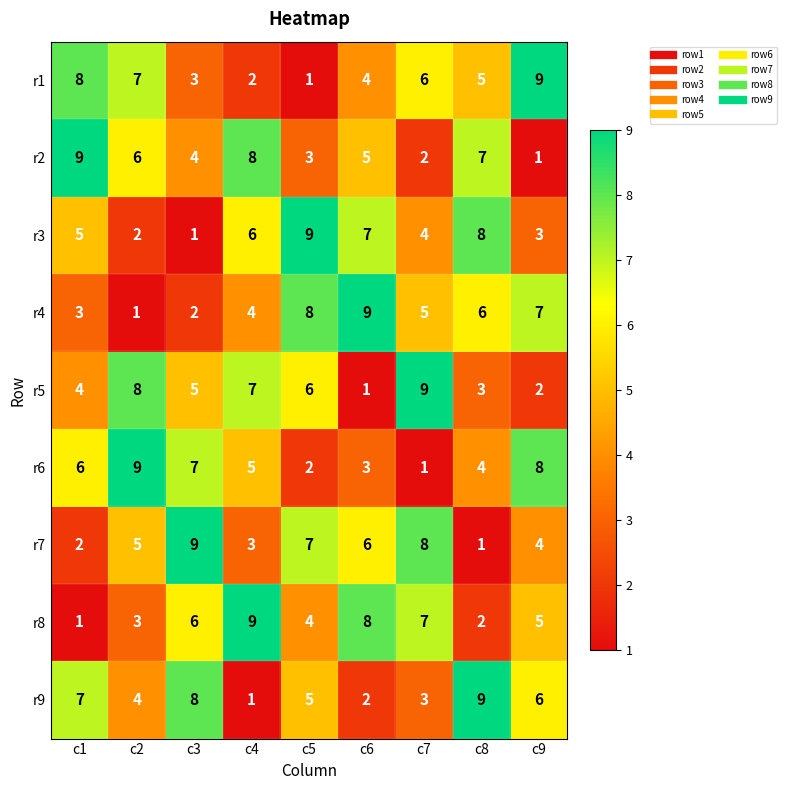

How many values in the r3 series are below 5?

4